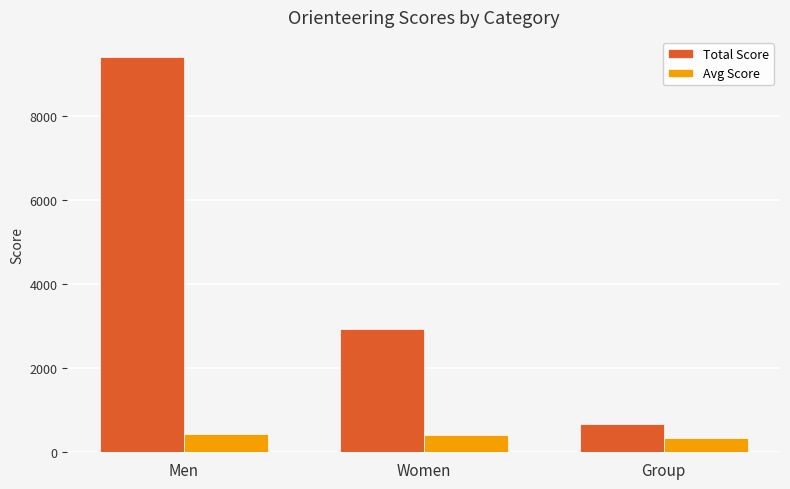

Is it true that Total Score equals 9410 at Men?

True